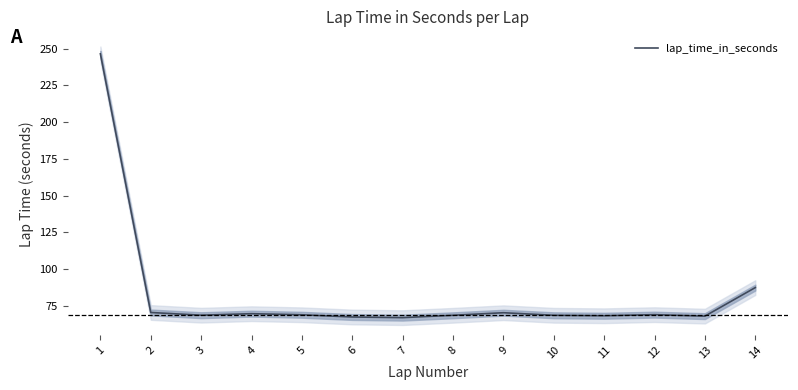

Where is the first local maximum?

4